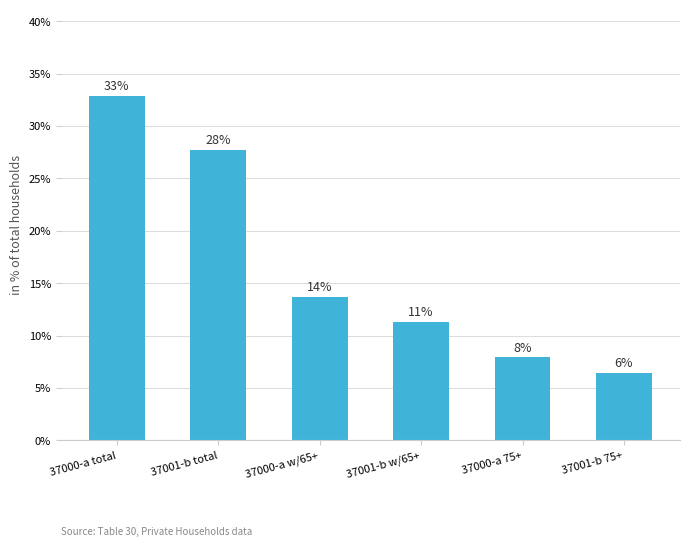

Reading right to left, what are all the values shown in this chart?

37001-b 75+=6.4	37000-a 75+=7.9	37001-b w/65+=11.3	37000-a w/65+=13.7	37001-b total=27.8	37000-a total=32.9